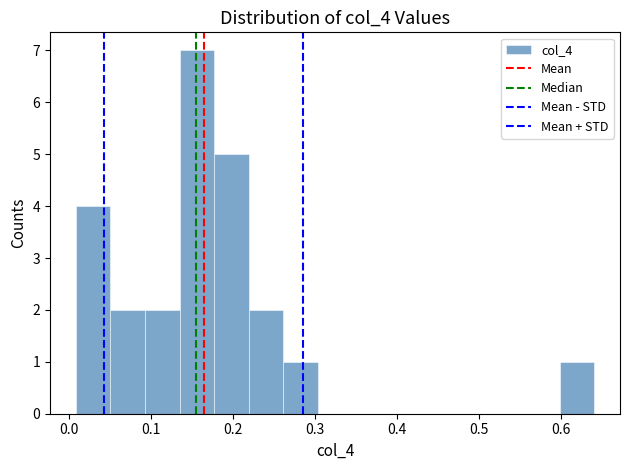

Reading left to right, list every bar in this chart as the range it spans on the x-axis followed by its height. Neither the bar edges nor the heights are printed on the chart, so give them approximately, as read against the axes.

0.01 to 0.05: 4
0.05 to 0.09: 2
0.09 to 0.14: 2
0.14 to 0.18: 7
0.18 to 0.22: 5
0.22 to 0.26: 2
0.26 to 0.30: 1
0.30 to 0.35: 0
0.35 to 0.39: 0
0.39 to 0.43: 0
0.43 to 0.47: 0
0.47 to 0.51: 0
0.51 to 0.56: 0
0.56 to 0.60: 0
0.60 to 0.64: 1